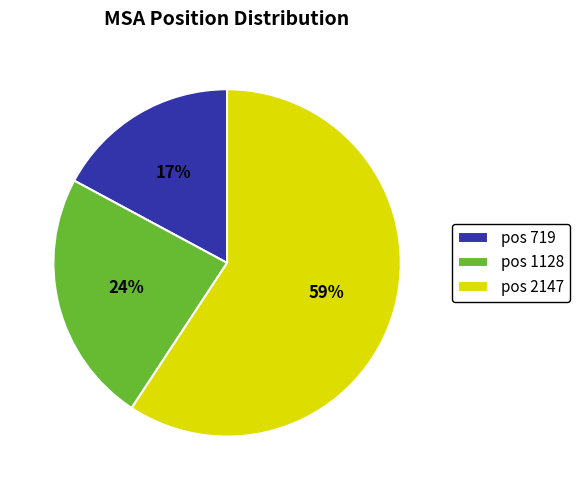

Combined, do pos 2147 and pos 1128 account for over 50%?

Yes